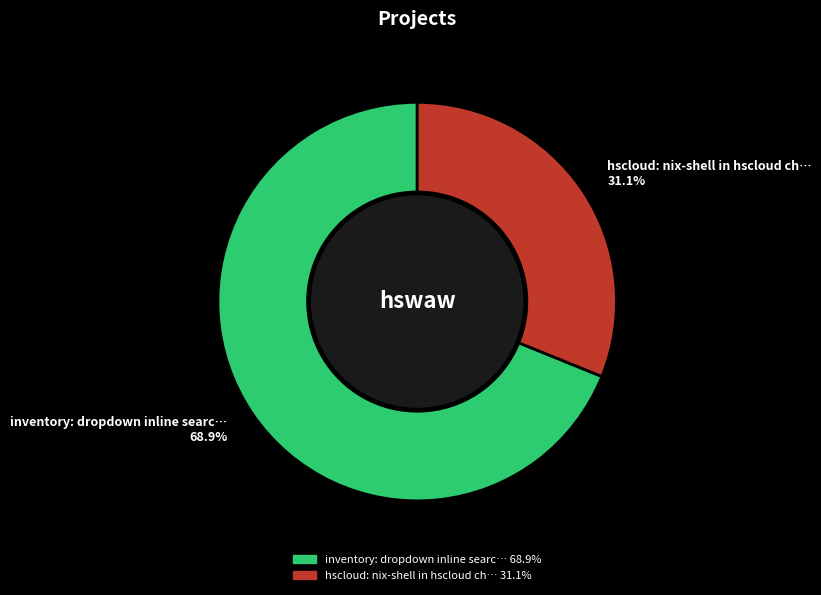

Is there a majority slice in this chart?

Yes